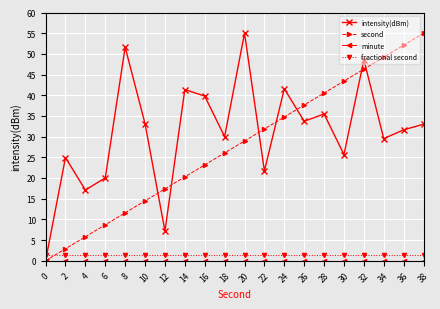

At which category is the sum across all series the highest?

32